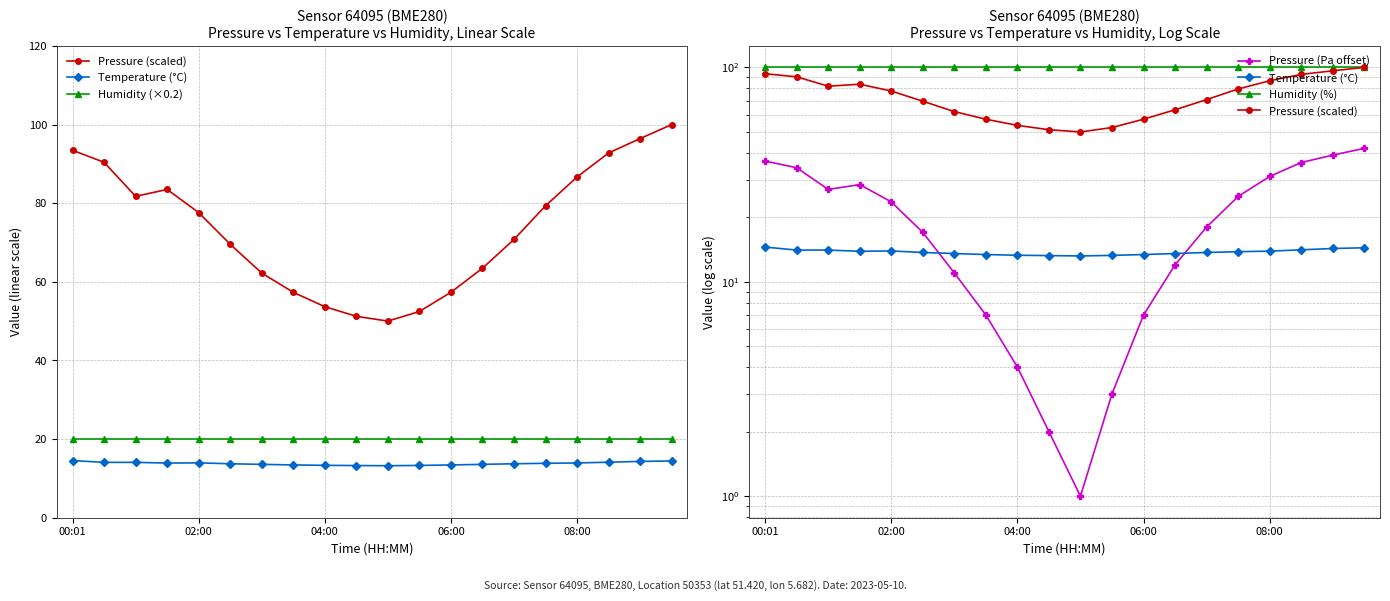

What position from the left is 19?

20